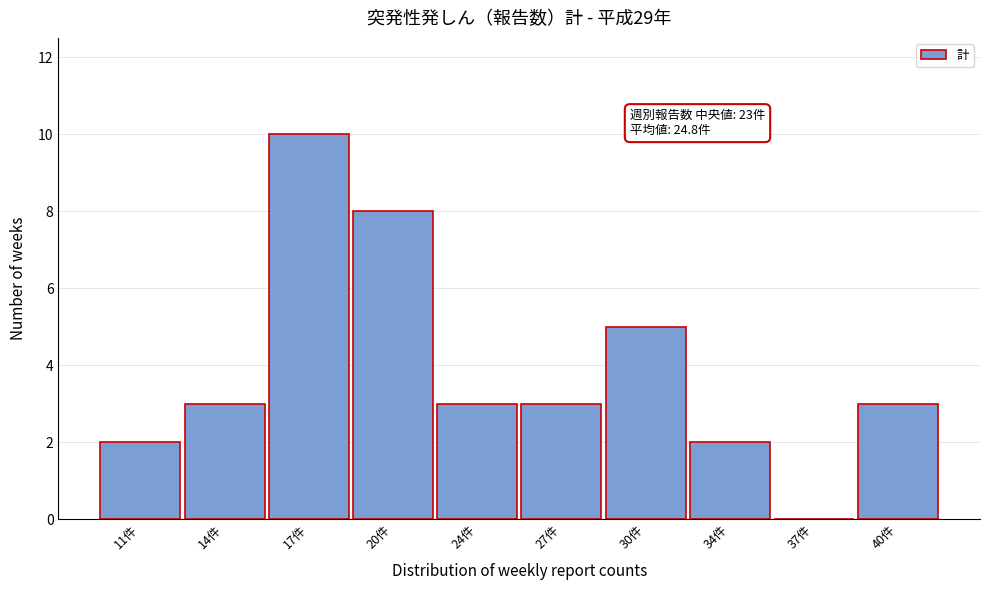

Reading left to right, transcribe all the data shown in this chart.

11件=2	14件=3	17件=10	20件=8	24件=3	27件=3	30件=5	34件=2	37件=0	40件=3